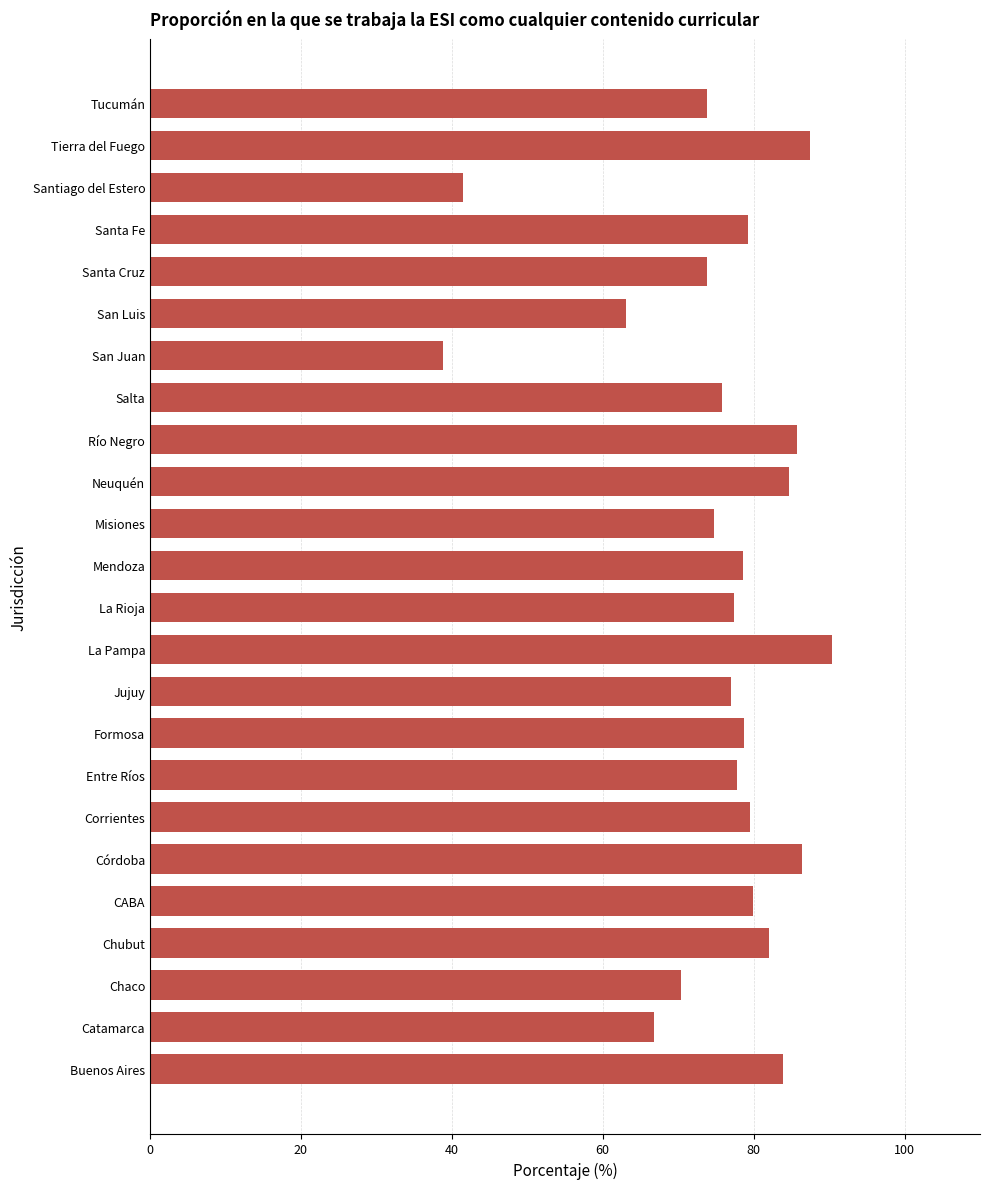

Read the value at Río Negro.

85.8